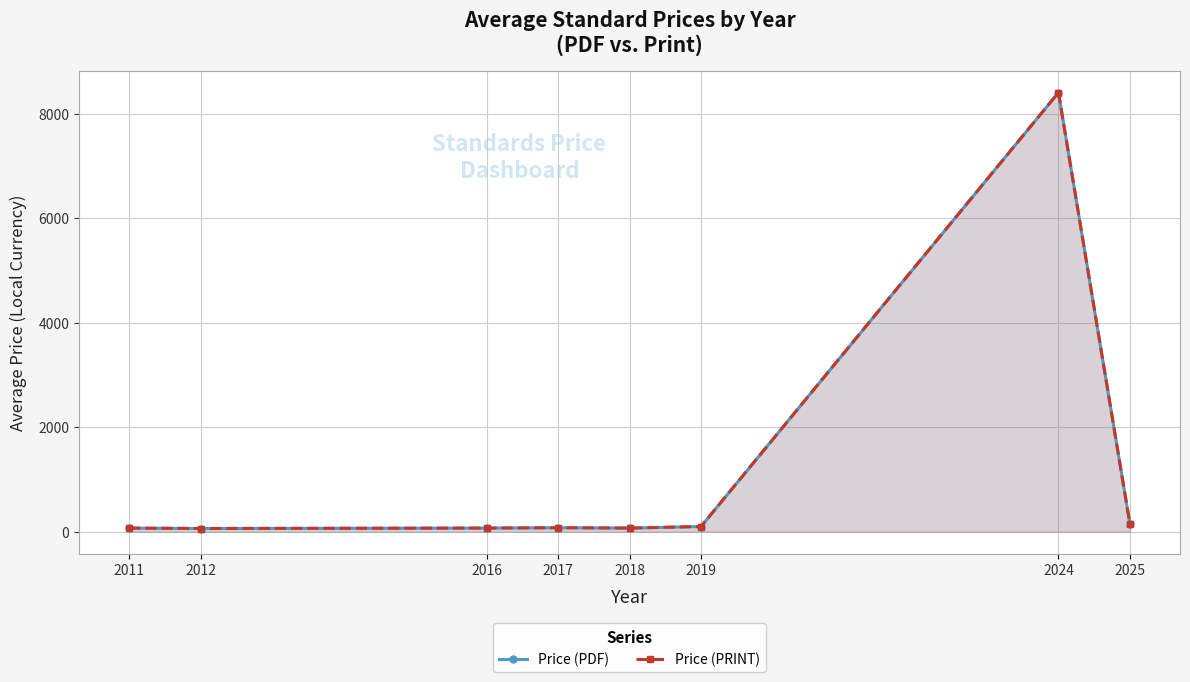

What is the value of the Price (PRINT) point at the 4th from the left?

76.0